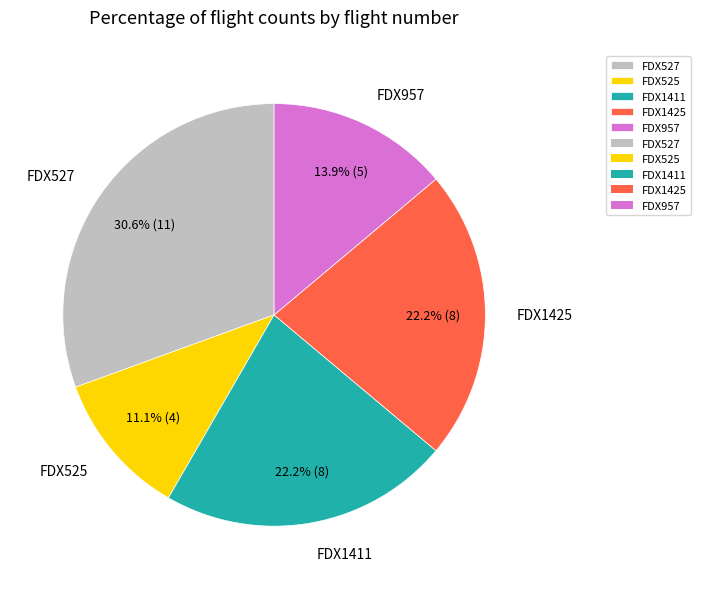

Does FDX527 represent more than half of the total?

No